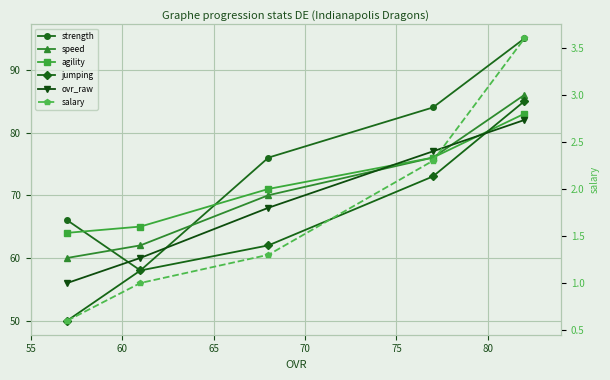

How many lines are shown in the chart?

6